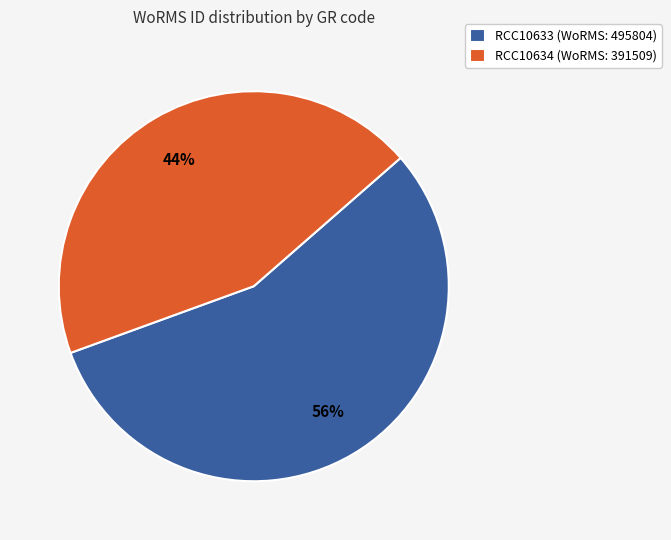

What is the smallest slice in the pie chart?

RCC10634